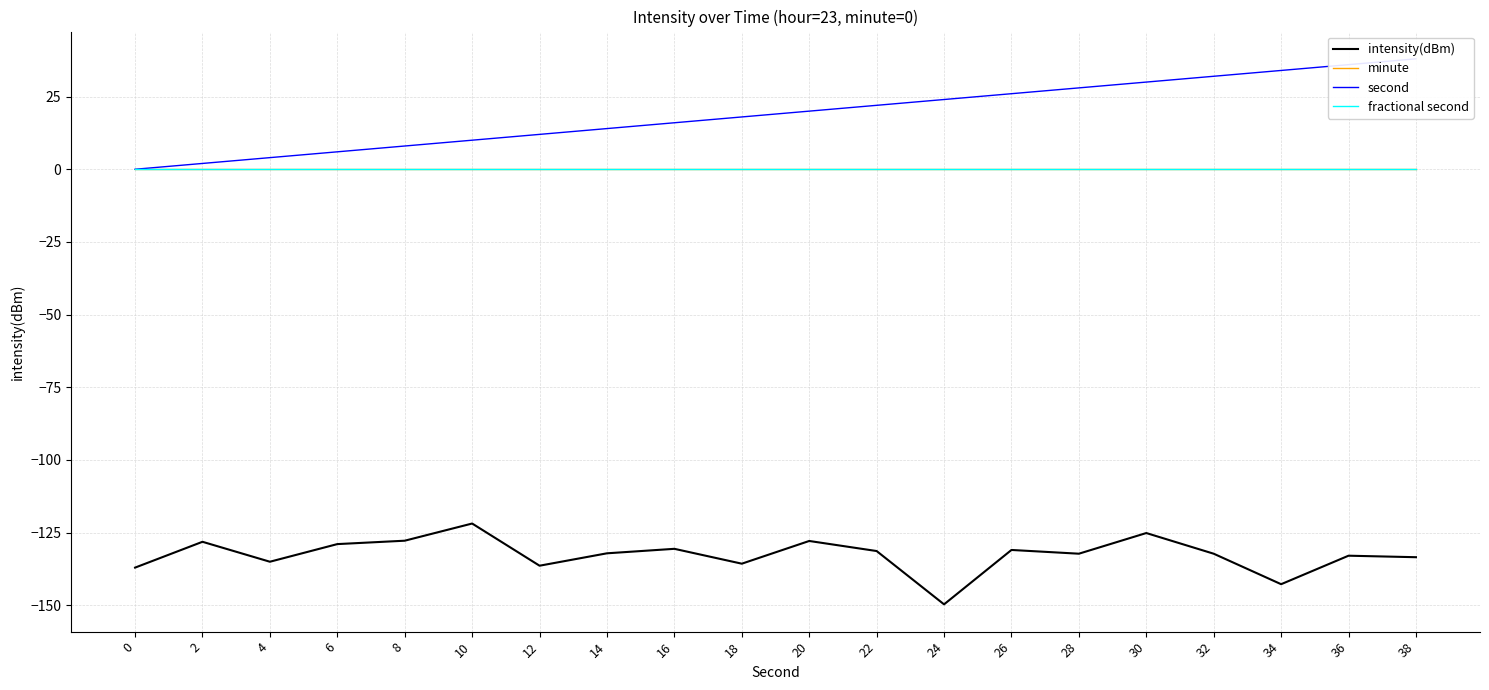

What is the smallest value displayed?

-149.7